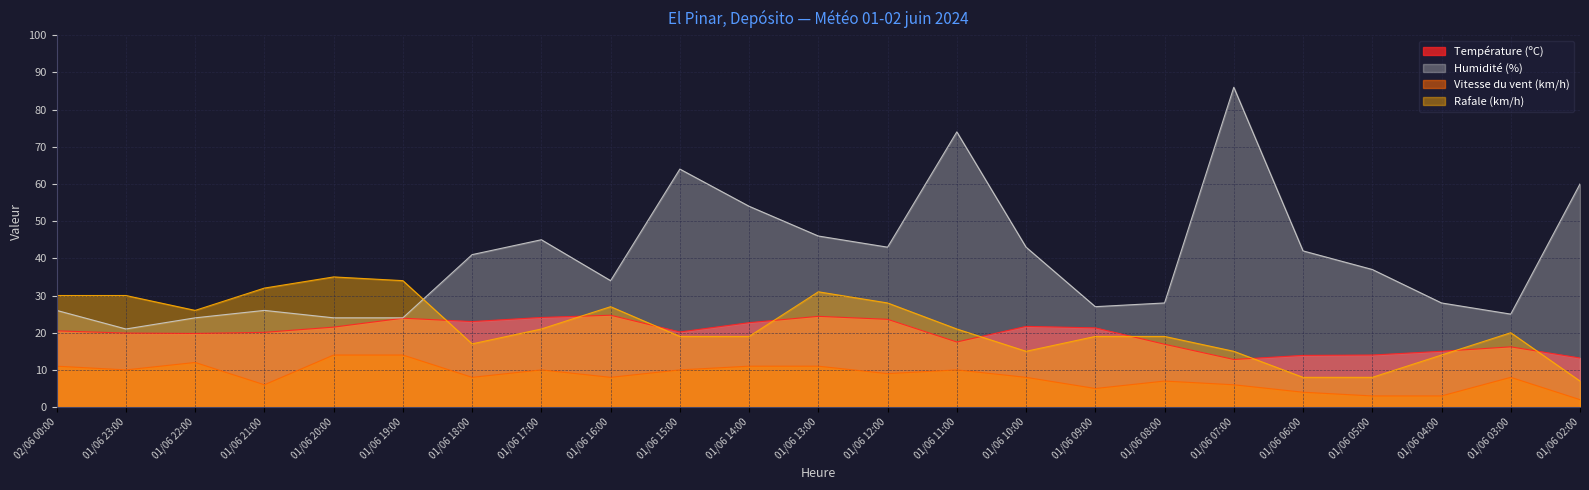

Reading left to right, what are all the values shown in this chart?

Température (ºC): 20.5	19.9	19.8	20.1	21.5	23.9	23.0	24.1	24.7	20.2	22.7	24.4	23.6	17.5	21.7	21.3	16.9	12.8	13.9	14.0	15.0	16.2	13.2
Humidité (%): 26.0	21.0	24.0	26.0	24.0	24.0	41.0	45.0	34.0	64.0	54.0	46.0	43.0	74.0	43.0	27.0	28.0	86.0	42.0	37.0	28.0	25.0	60.0
Vitesse du vent (km/h): 11.0	10.0	12.0	6.0	14.0	14.0	8.0	10.0	8.0	10.0	11.0	11.0	9.0	10.0	8.0	5.0	7.0	6.0	4.0	3.0	3.0	8.0	2.0
Rafale (km/h): 30.0	30.0	26.0	32.0	35.0	34.0	17.0	21.0	27.0	19.0	19.0	31.0	28.0	21.0	15.0	19.0	19.0	15.0	8.0	8.0	14.0	20.0	7.0